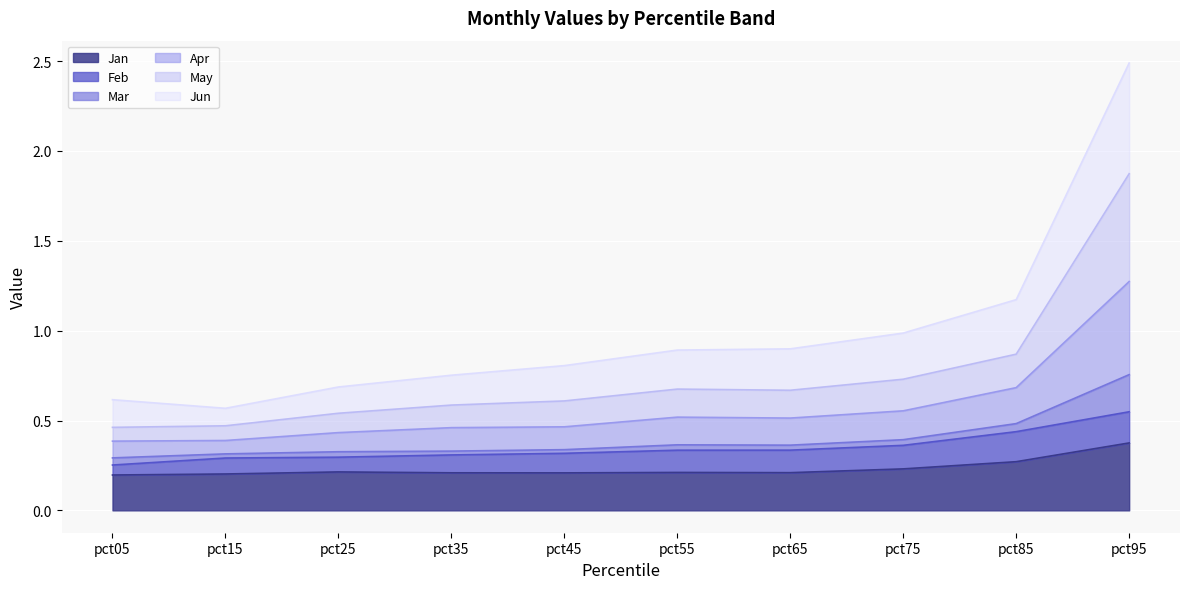

At which category does the chart reach its peak across all series?

pct95